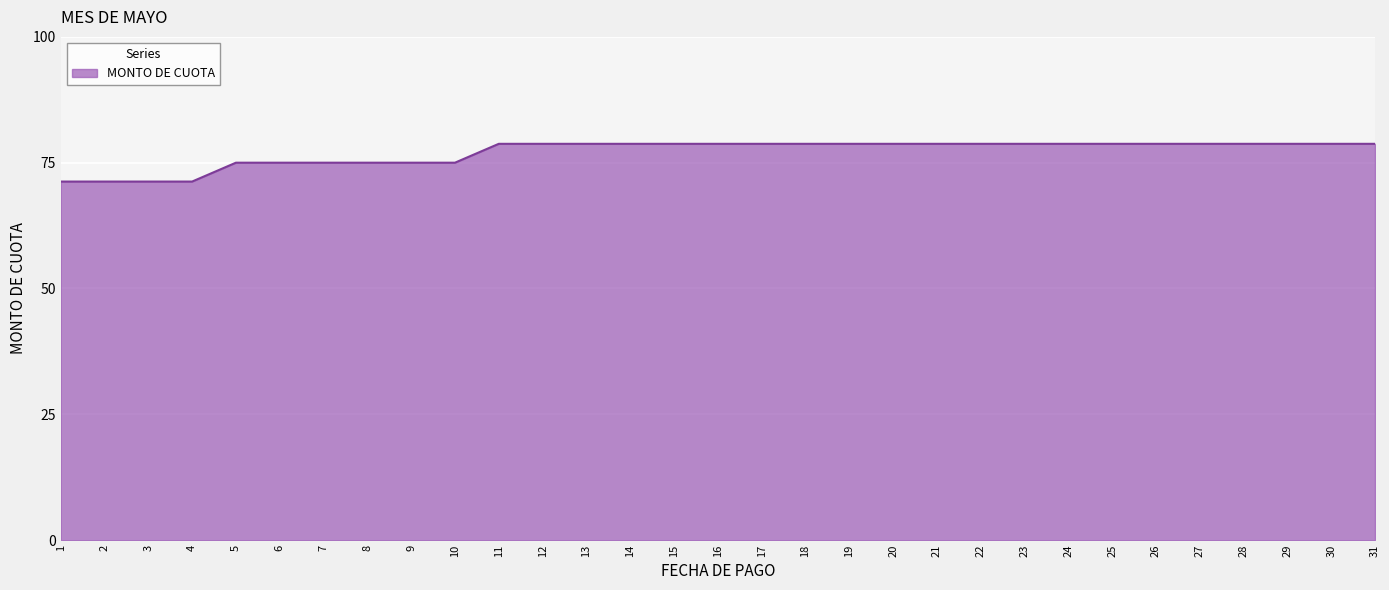

True or false: the data shows 30.3 at 20.

False